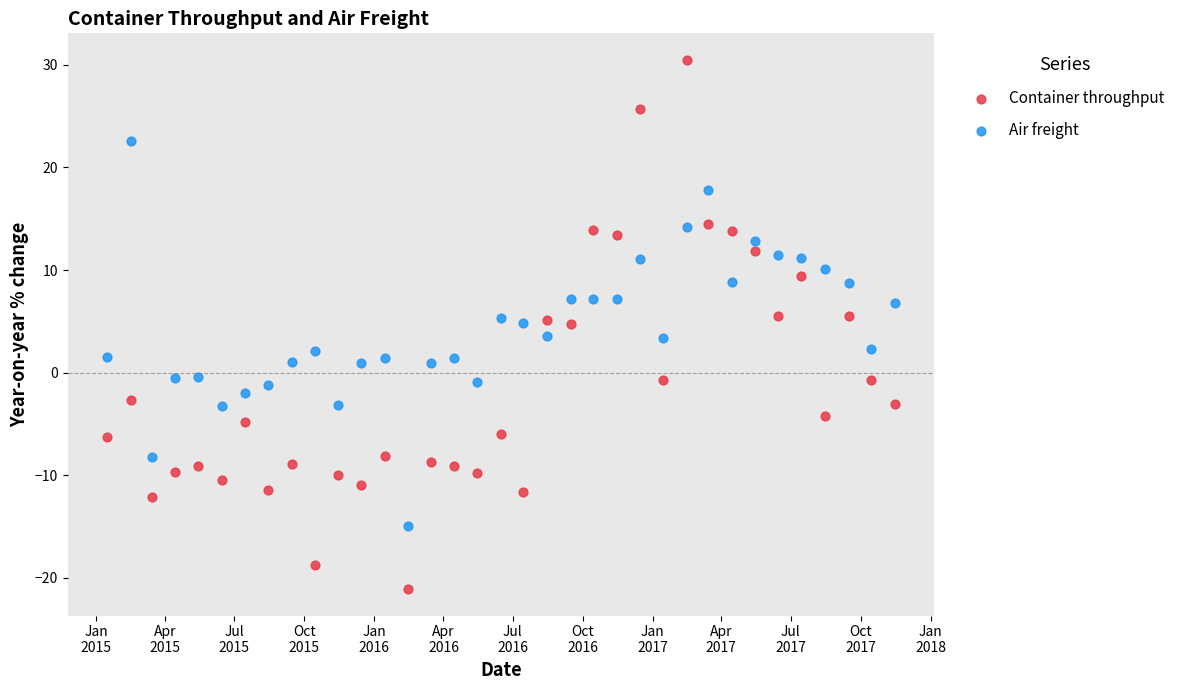

Across all data points, what is the range of X values (max minus min)?

1035.0